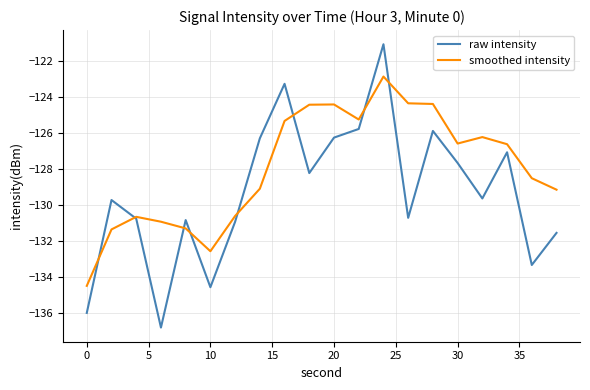

Which series has the largest total across all categories?

smoothed intensity